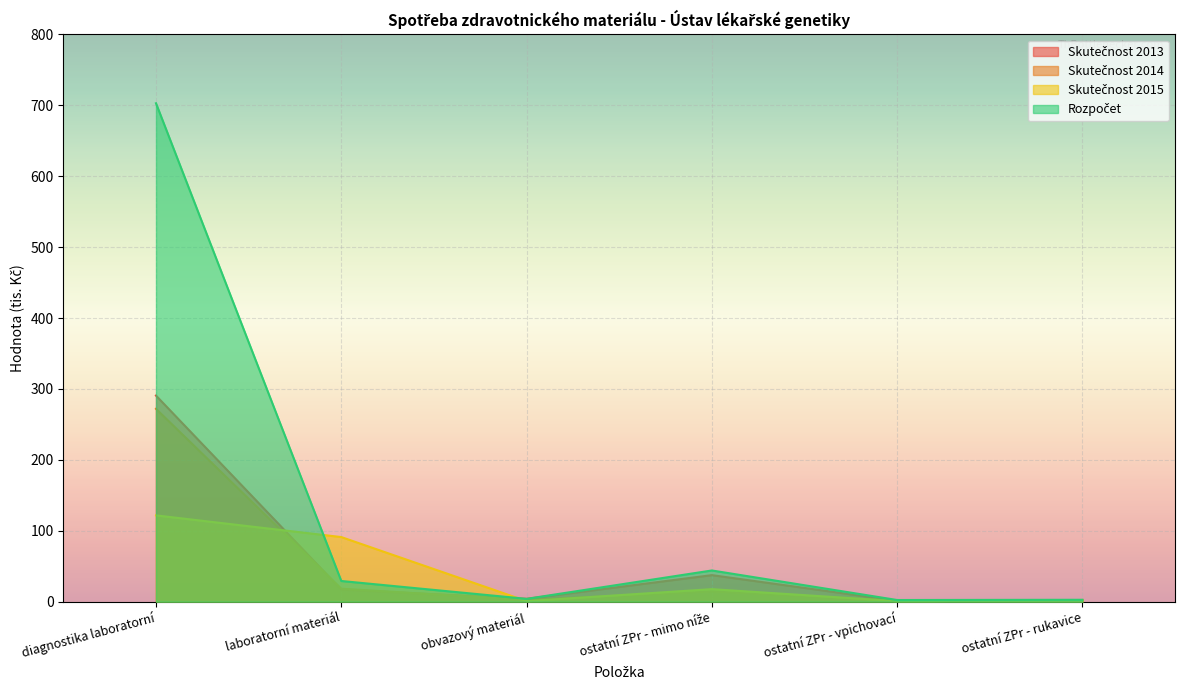

What is the difference between the maximum and minimum values in the Rozpočet series?

700.7